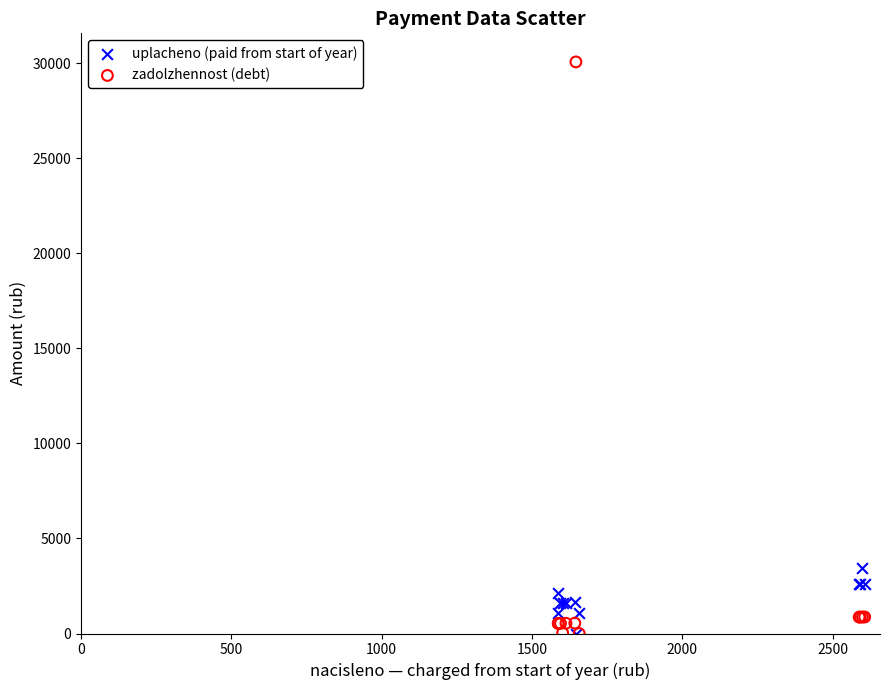

Across all series, what Y value is closest to 15039?

3465.6